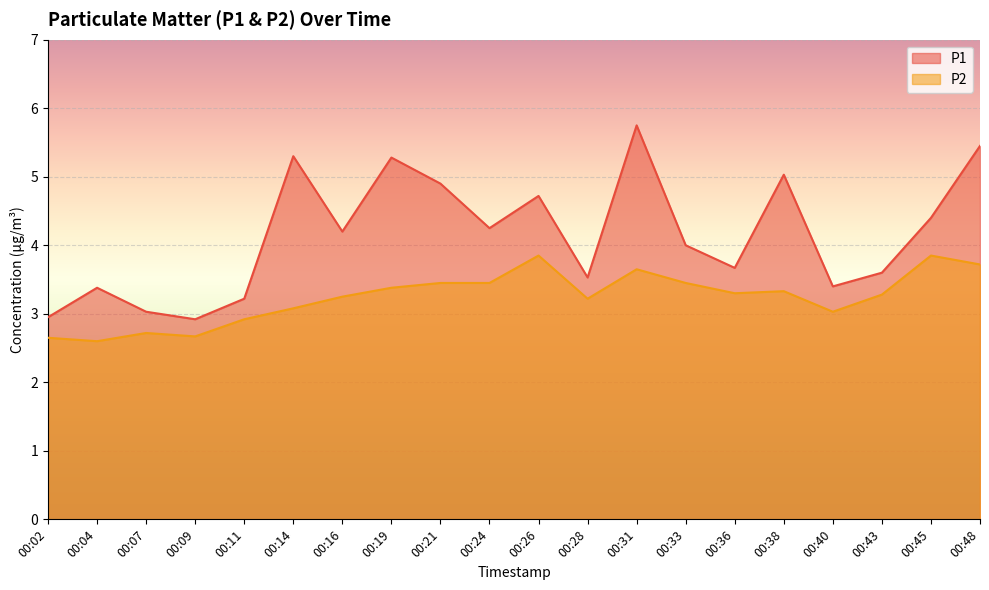

True or false: P1 and P2 cross at least once.

False